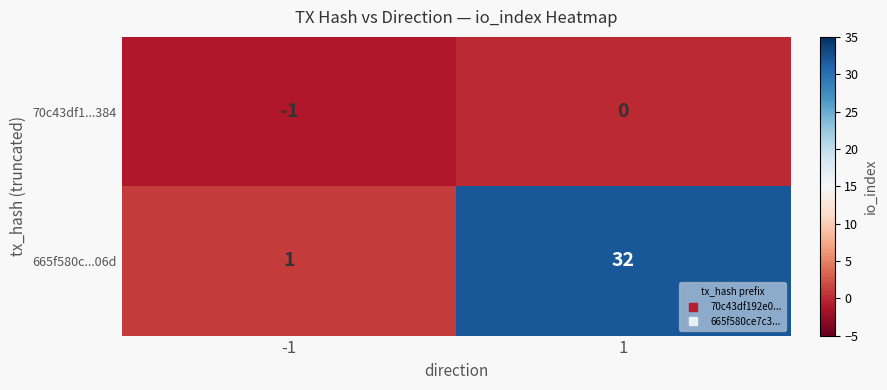

What is the sum of all 665f580c...06d values?

33